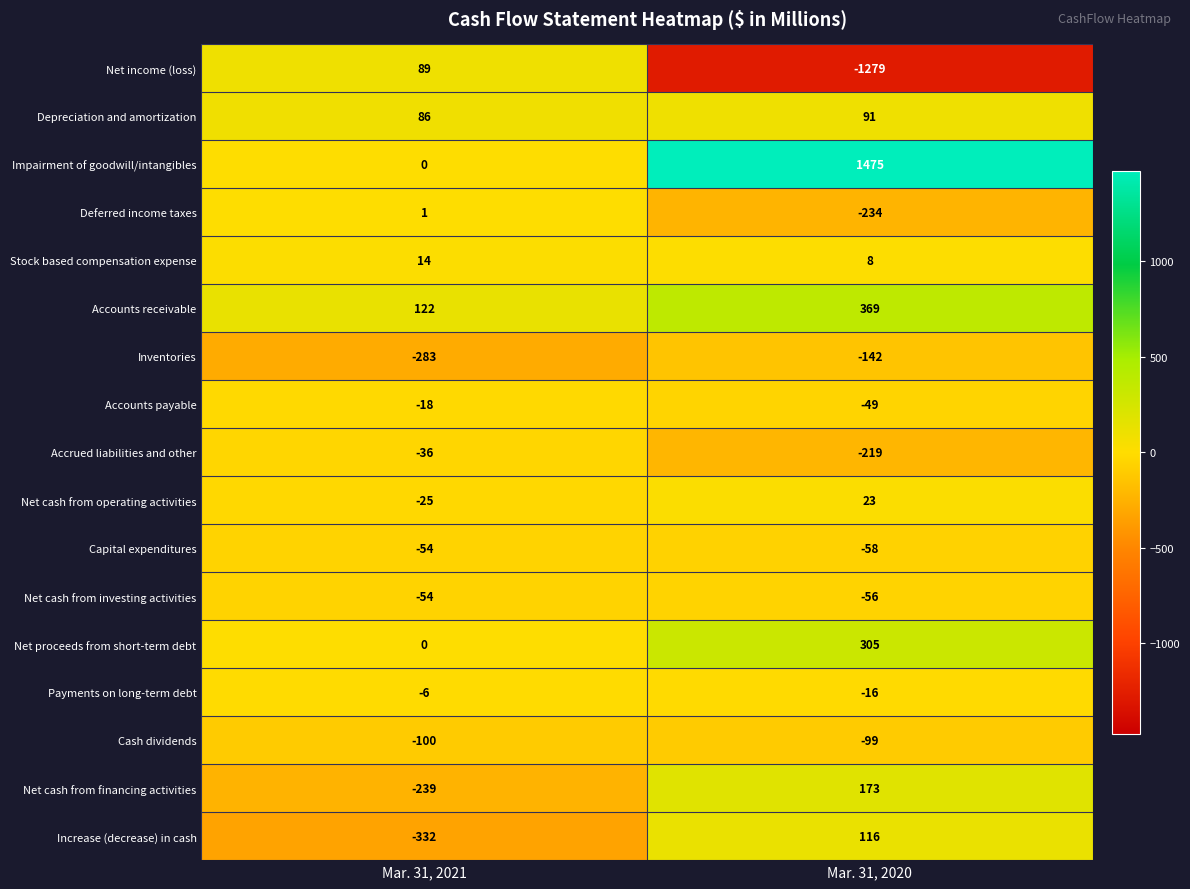

What value does the Net cash from operating activities series have at Mar. 31, 2021?

-25